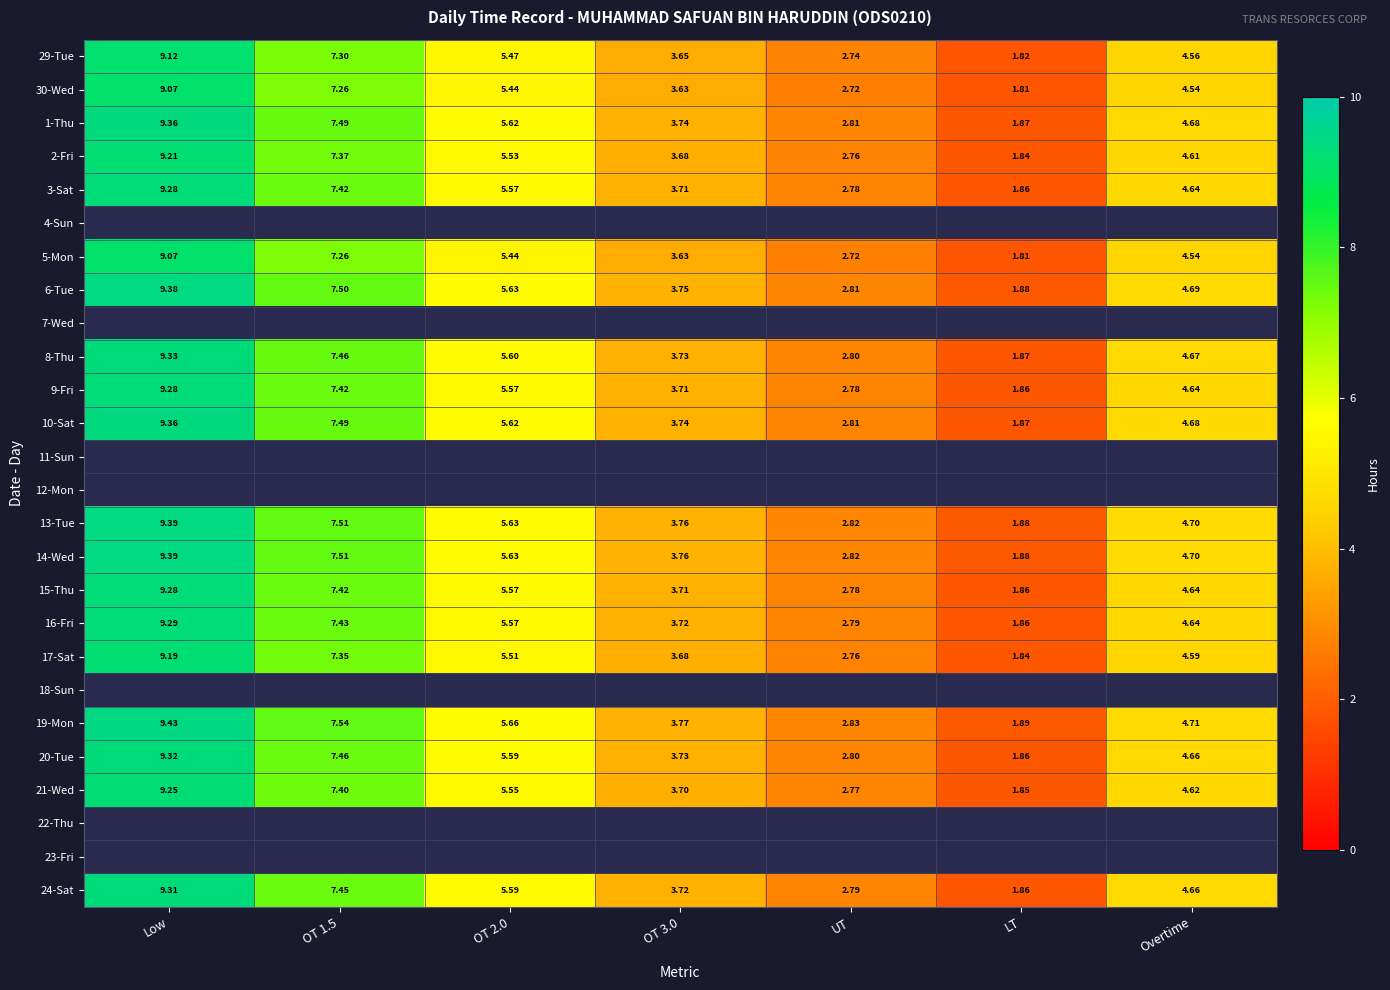

True or false: 1-Thu has a value of 4.4 at UT.

False